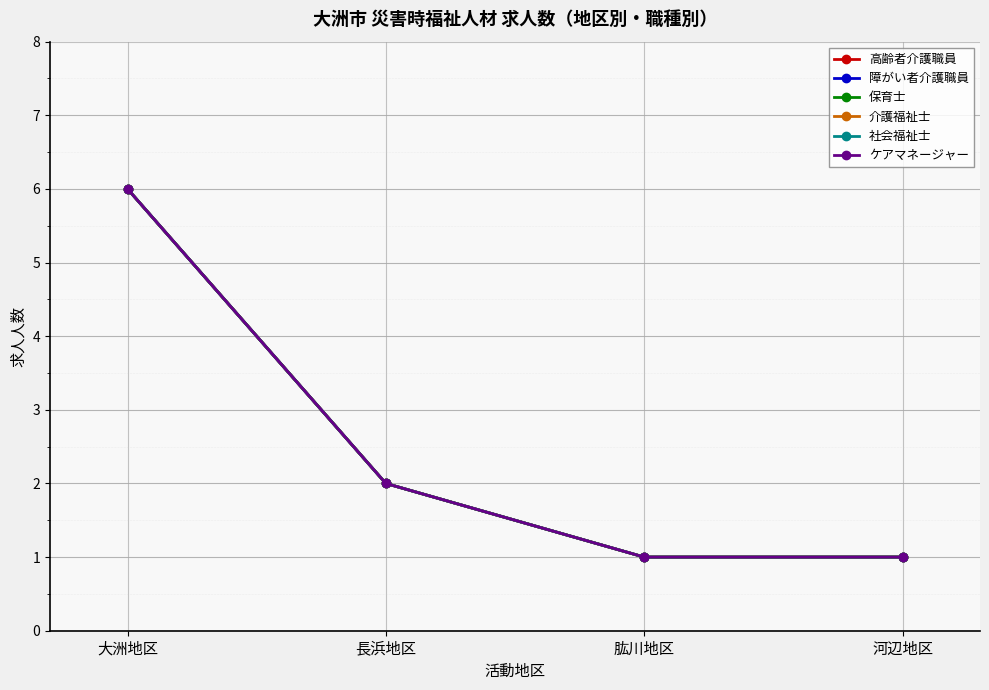

Which has a higher value, 長浜地区 or 河辺地区?

長浜地区